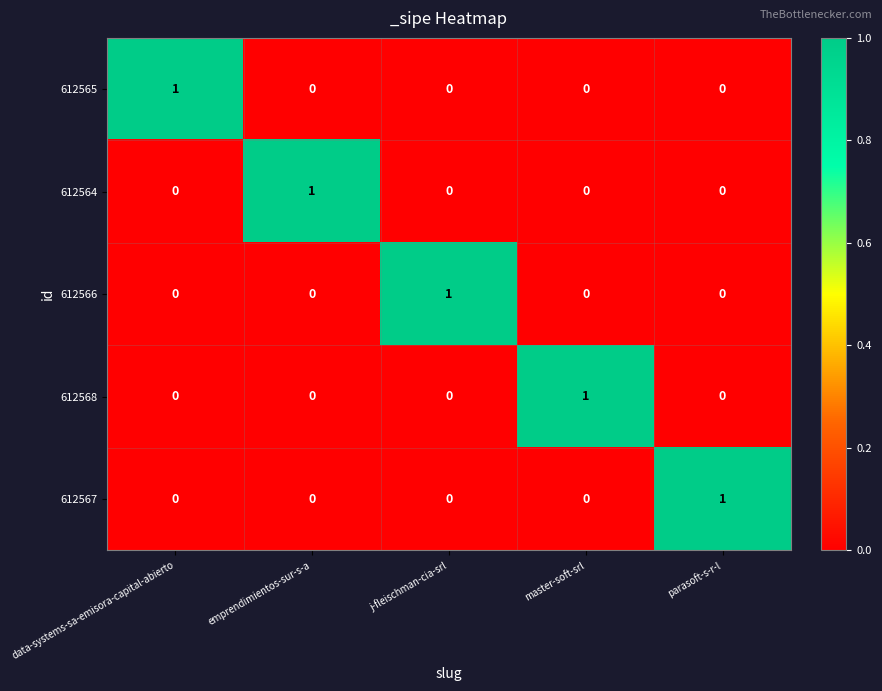

At which label does 612567 reach its peak?

parasoft-s-r-l